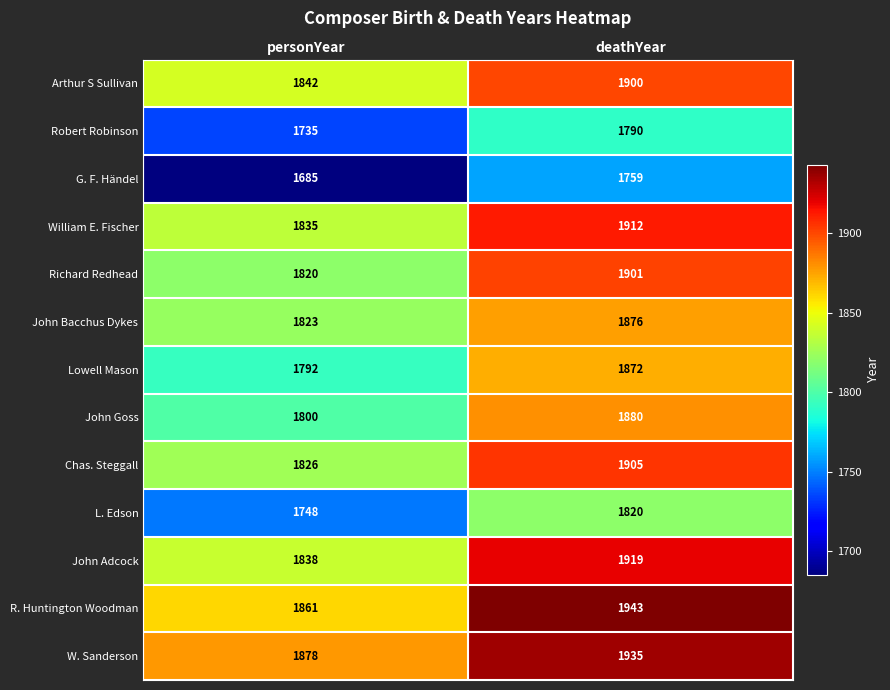

Count the number of categories in the chart.

2